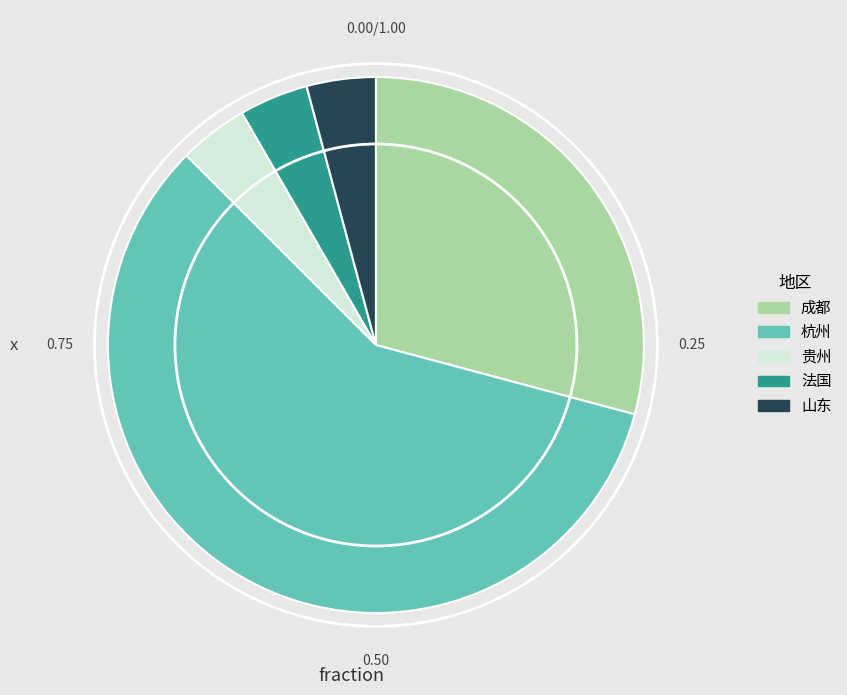

Is it true that 山东 is 4% of the pie?

True